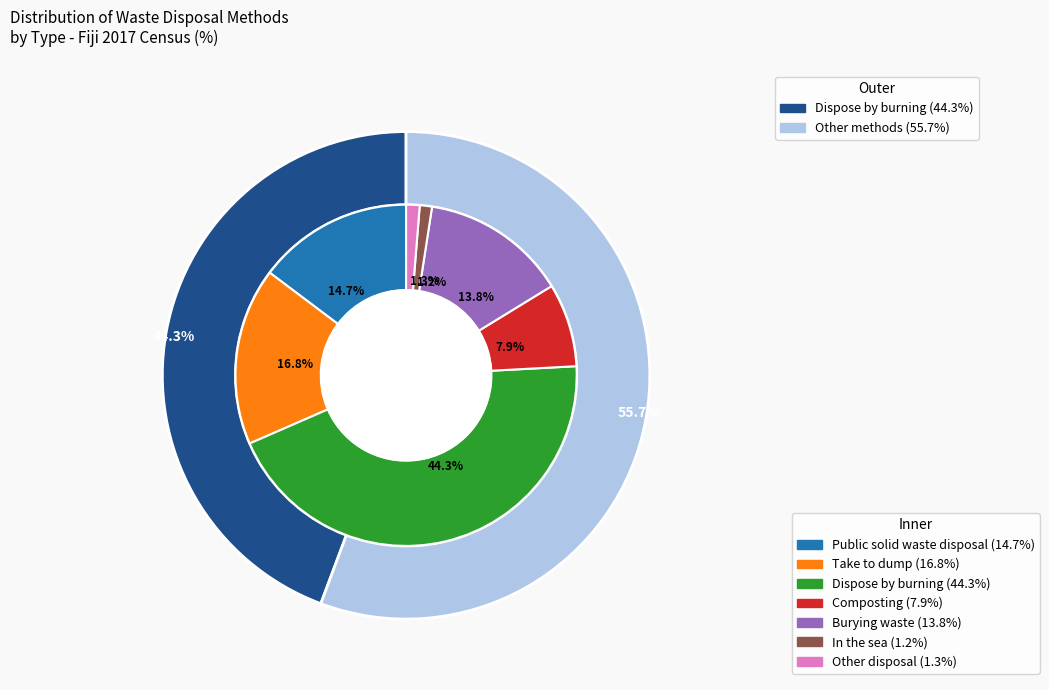

Does Public solid waste disposal represent more than half of the total?

No